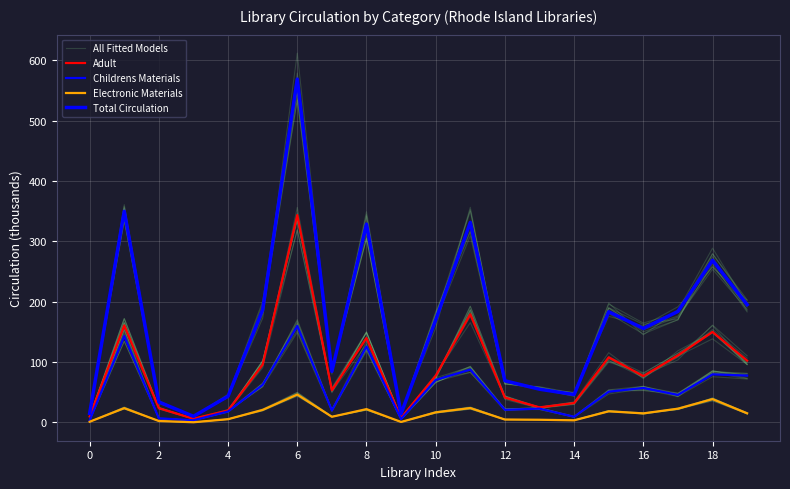

What is the average value of the All Fitted Models series?

87.2